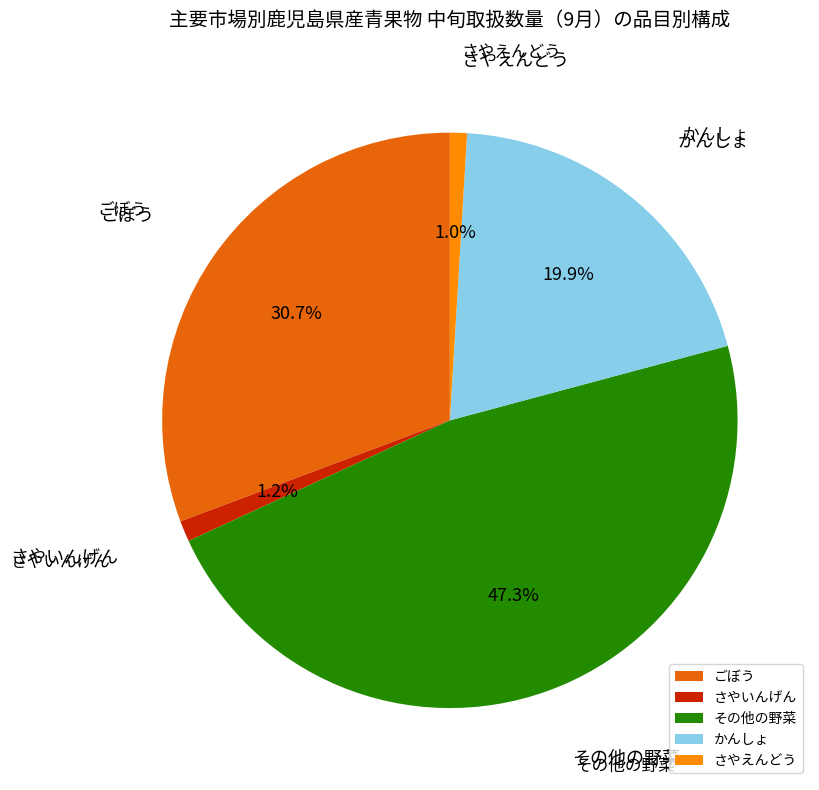

Do さやえんどう and さやいんげん together represent more than half of the pie?

No